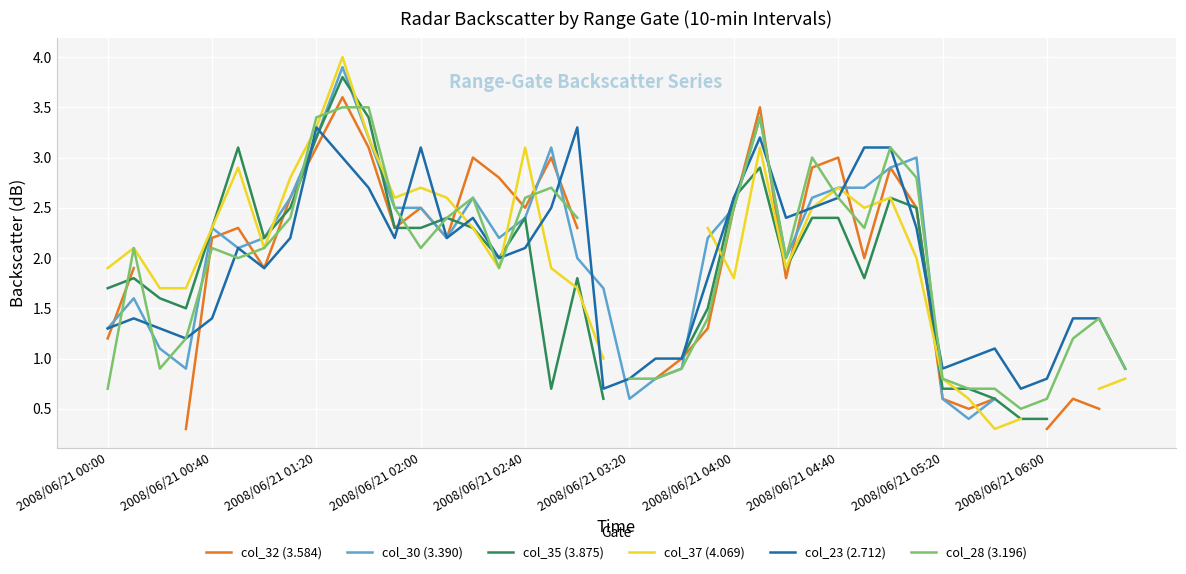

What is the sum of the col_30 (3.390) values at 2008/06/21 00:00 and 15?

3.5